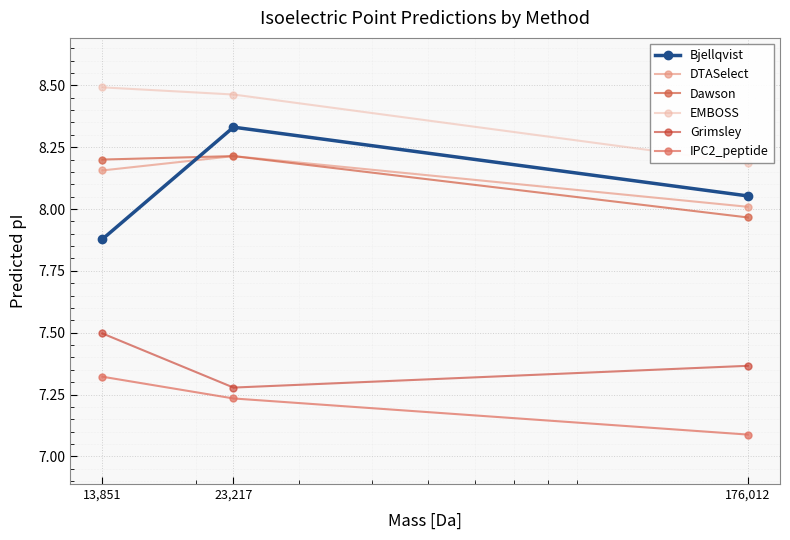

Is it true that Dawson equals 8.2 at 13,851?

True